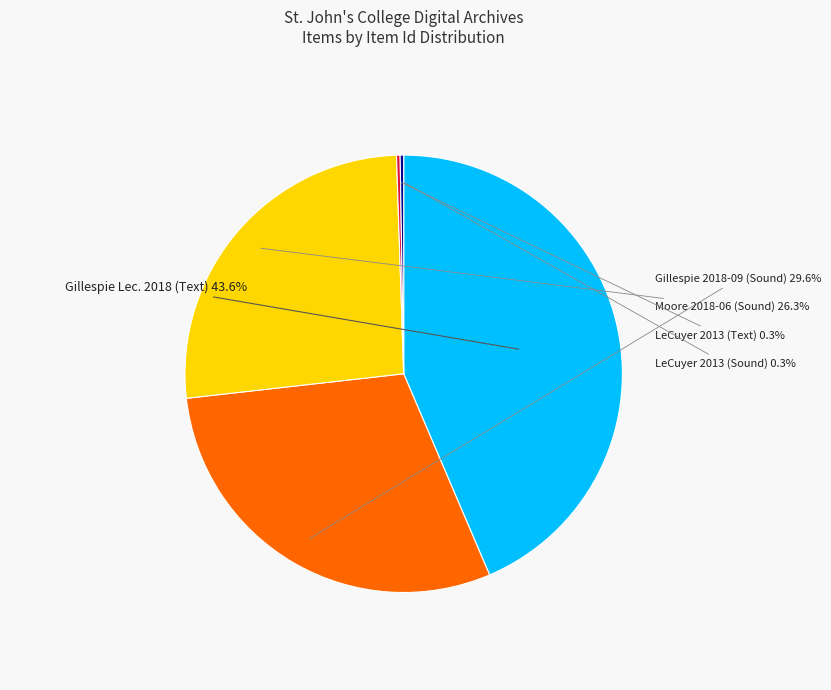

To the nearest percent, what is the difference between the Moore 2018-06 (Sound) and Gillespie 2018-09 (Sound) slice percentages?

3%